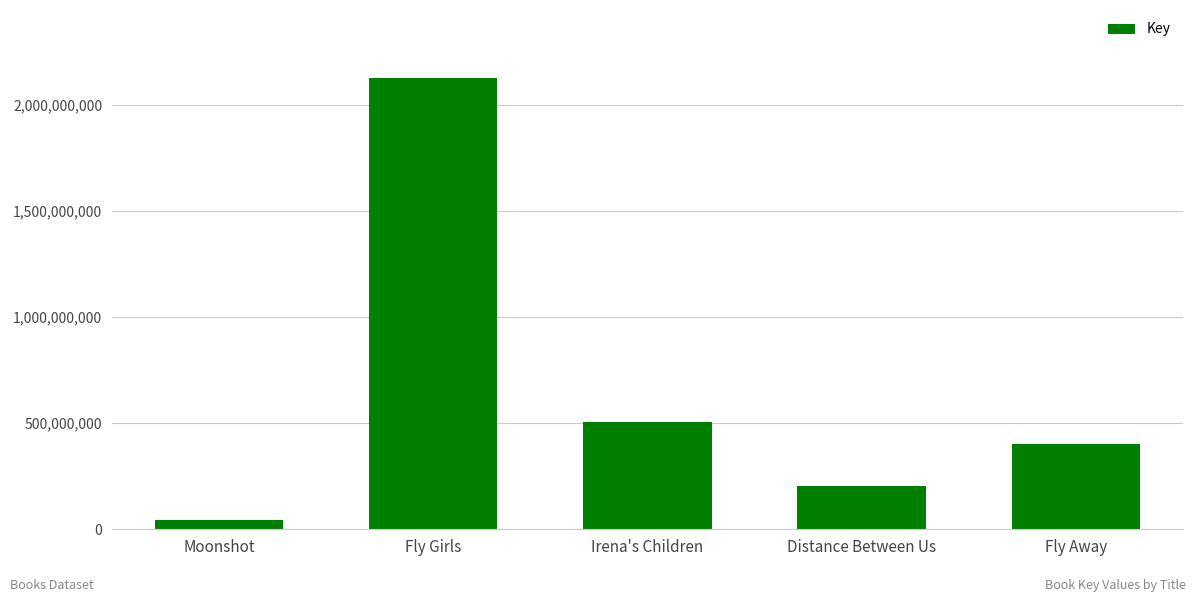

What is the difference between the second highest and second lowest values?

304805708